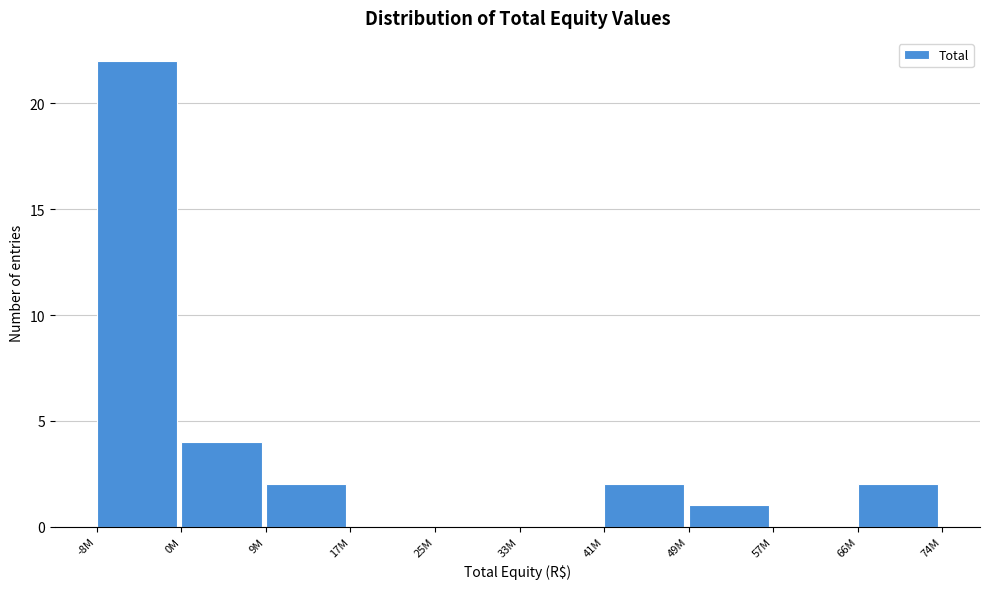

Reading left to right, transcribe all the data shown in this chart.

-8M=22	0M=4	9M=2	17M=0	25M=0	33M=0	41M=2	49M=1	57M=0	66M=2